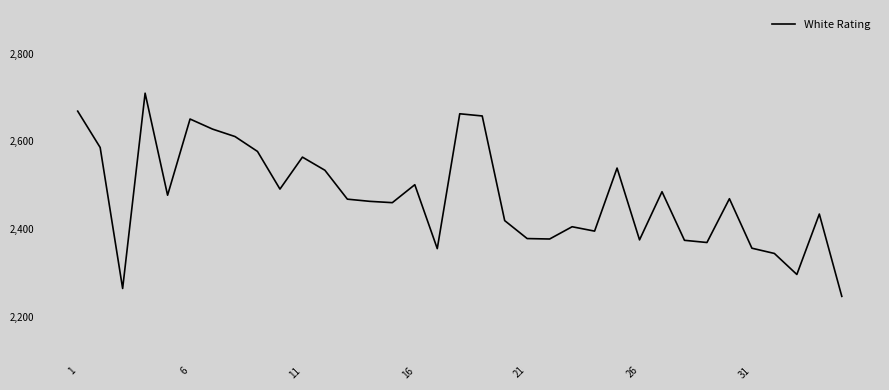

What is the smallest value displayed?

2246